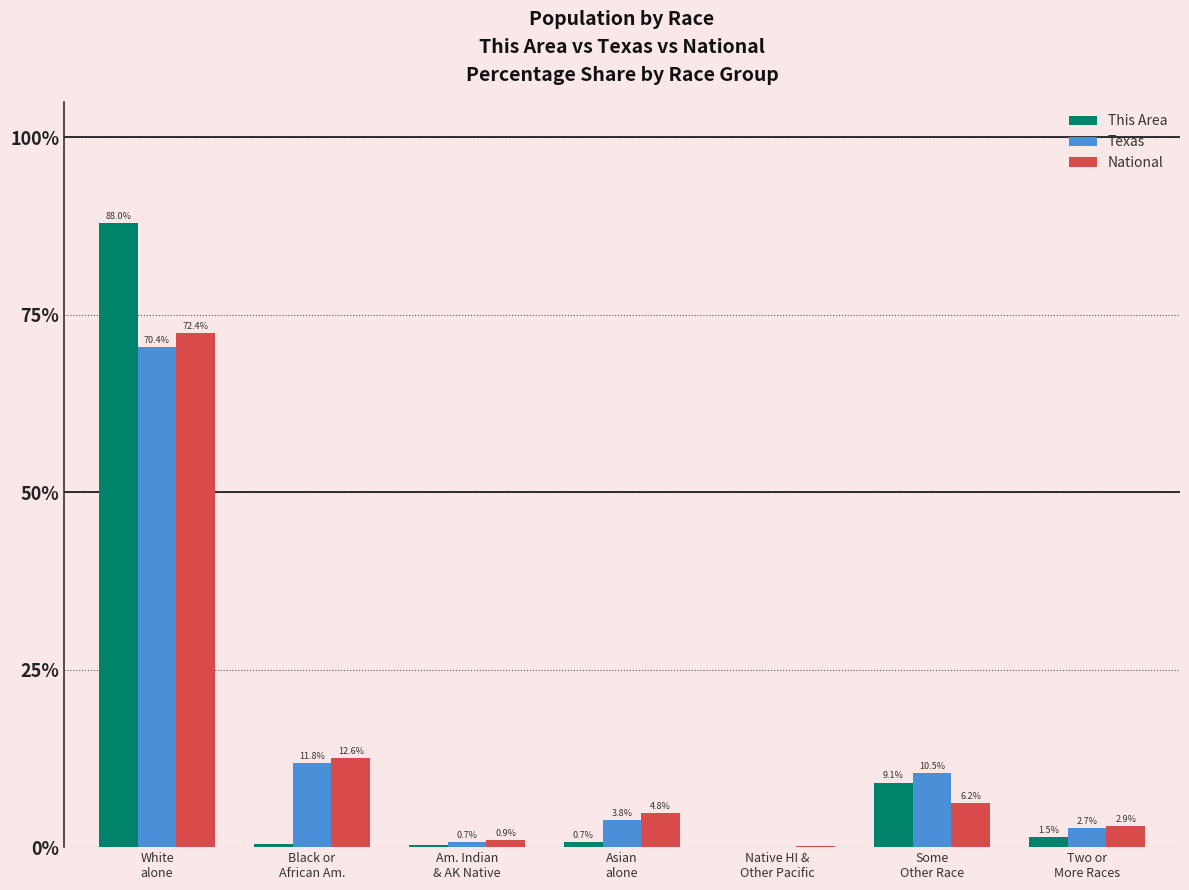

What is the maximum value shown in the chart?

88.0